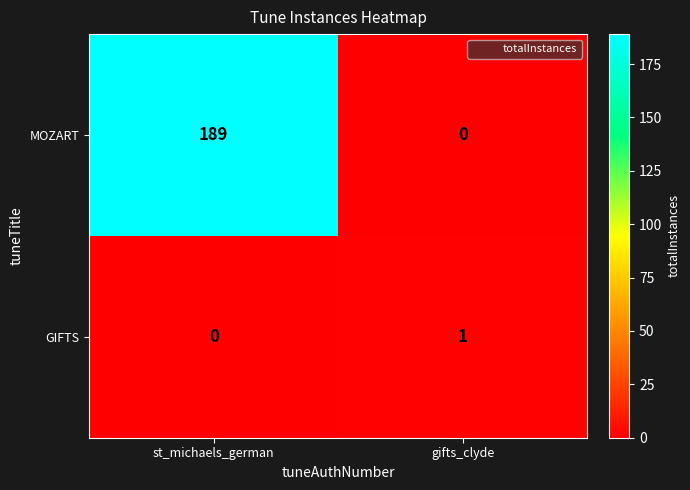

The value of MOZART at gifts_clyde is 0. True or false?

True